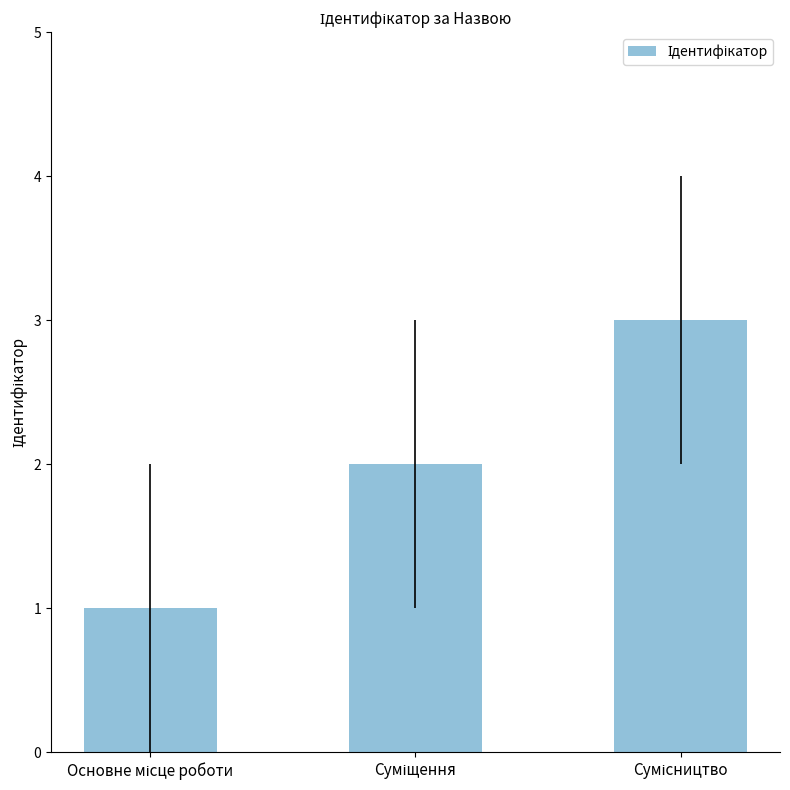

What is the sum of all values?

6